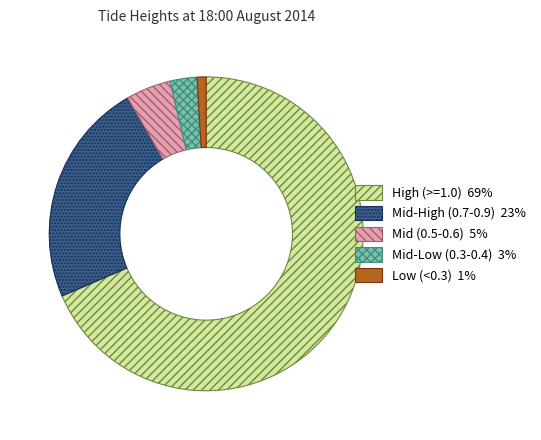

Is there any slice that represents more than half of the pie?

Yes